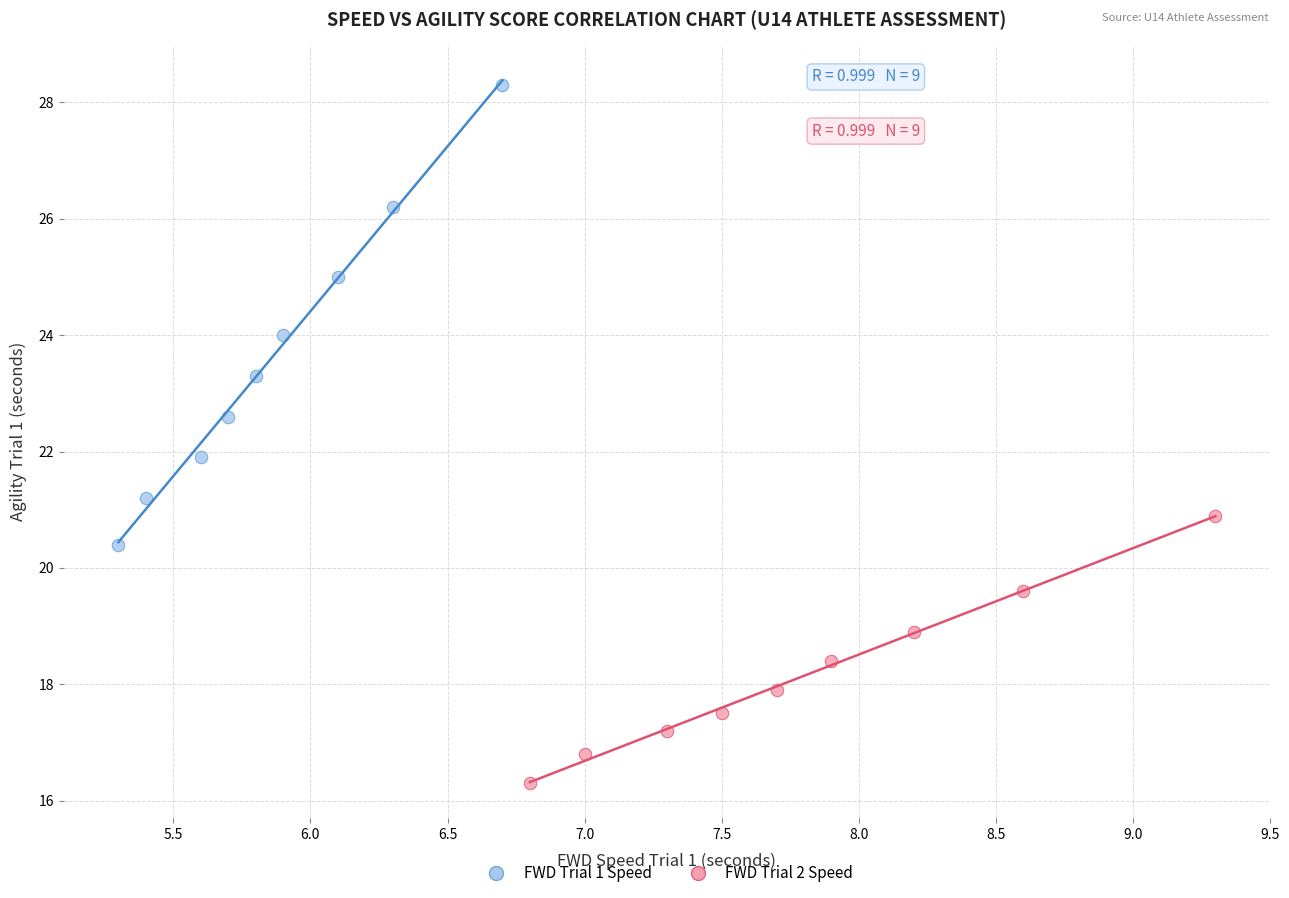

Which series reaches the maximum Y coordinate?

FWD Trial 1 Speed